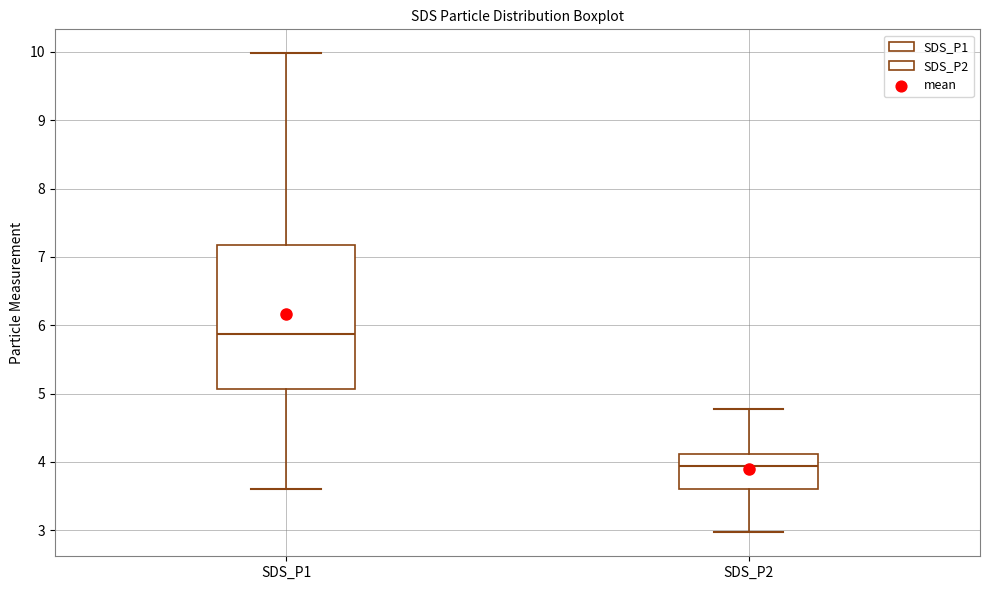

Where is the lower edge of the box for SDS_P2 on the y-axis? The values are not printed on the chart, so give them approximately, as read against the axis.

3.6